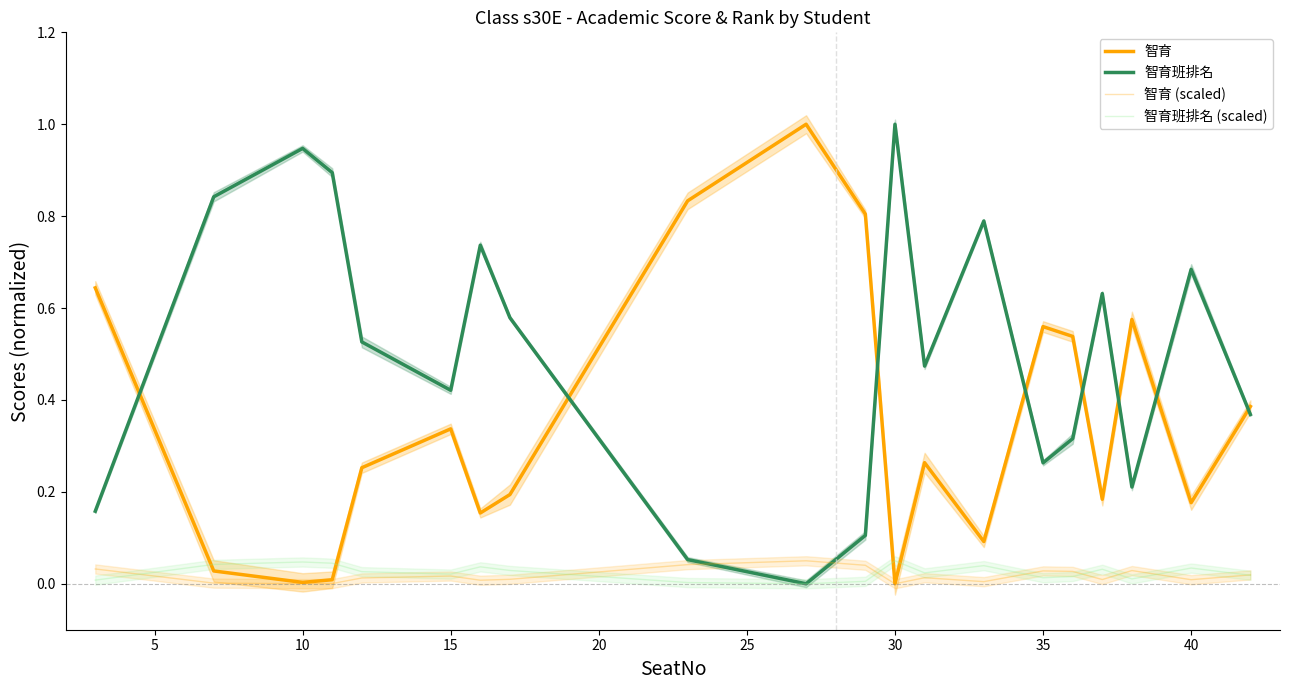

Count the number of categories in the chart.

20